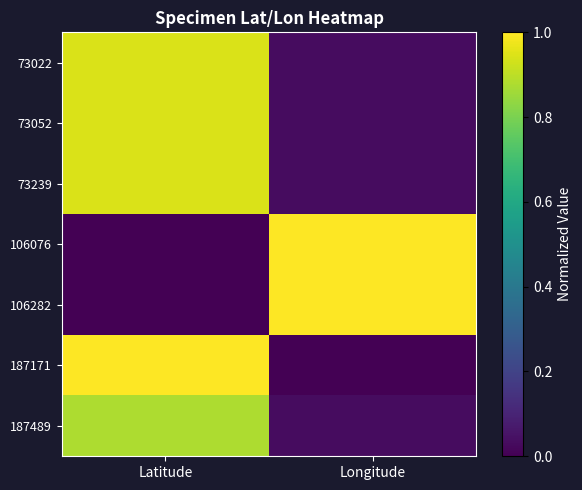

At which category is the sum across all series the highest?

Latitude